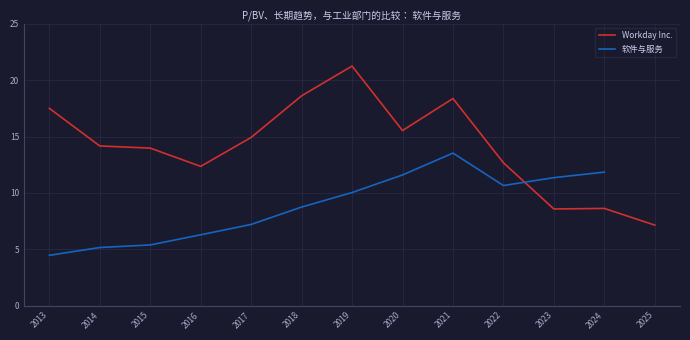

Which series has the largest total across all categories?

Workday Inc.